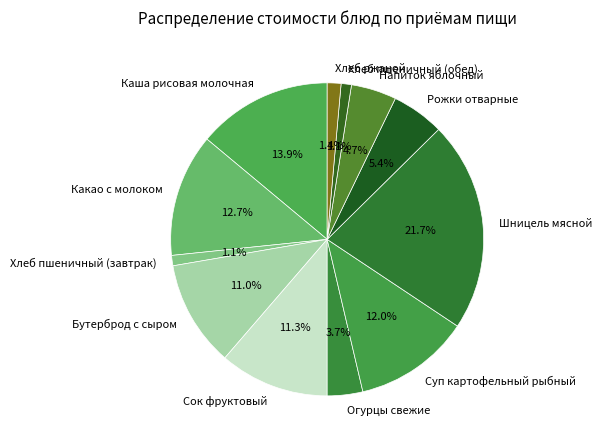

To the nearest percent, what portion does Огурцы свежие represent?

4%